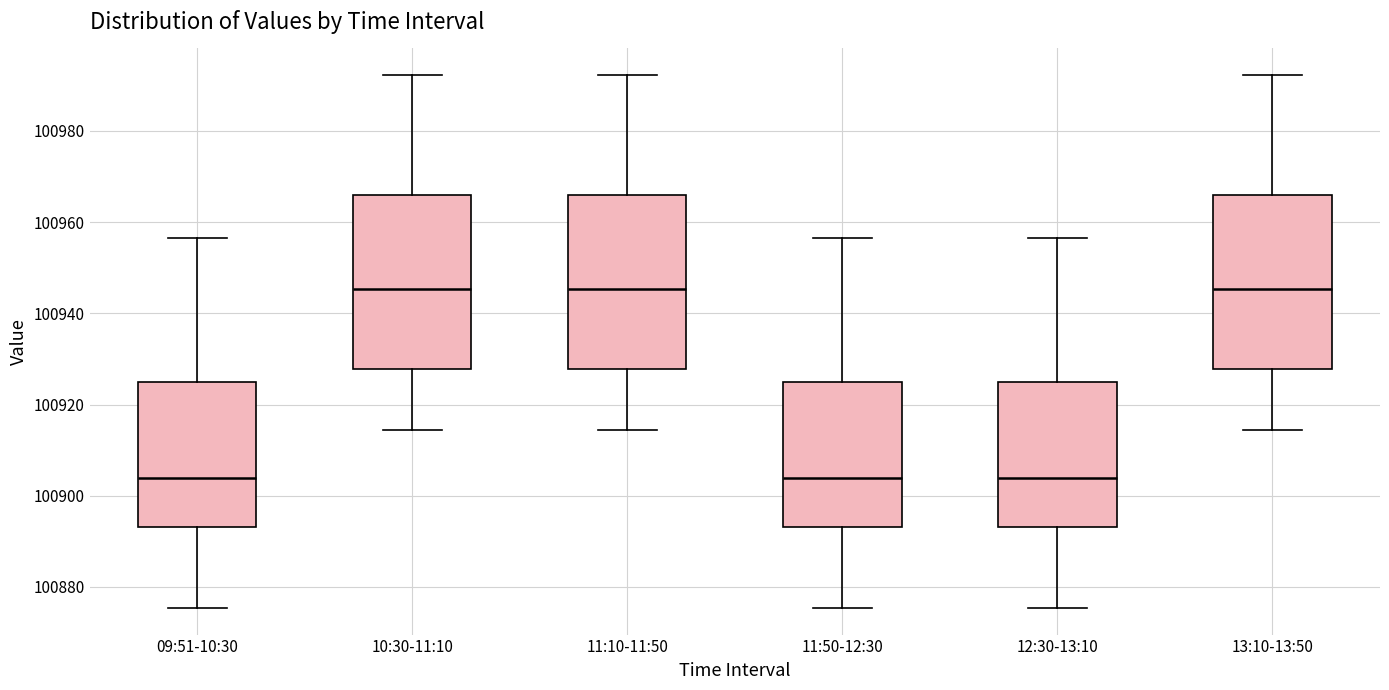

Where does the median line of the box for 13:10-13:50 sit on the y-axis? The values are not printed on the chart, so give them approximately, as read against the axis.

100946